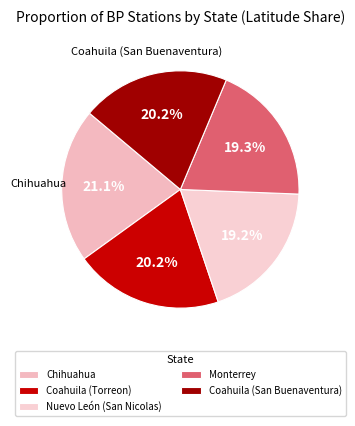

To the nearest percent, what percentage of the pie is Nuevo León (San Nicolas)?

19%